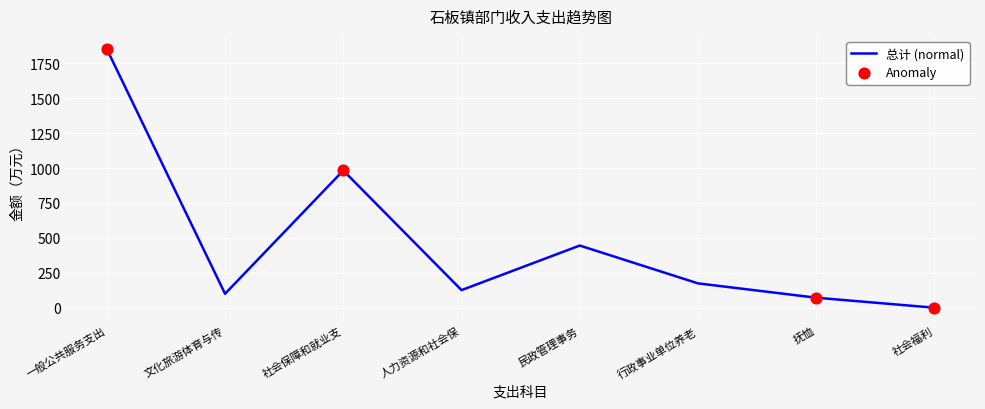

What is the change in value from 社会保障和就业支 to 人力资源和社会保?

-856.5